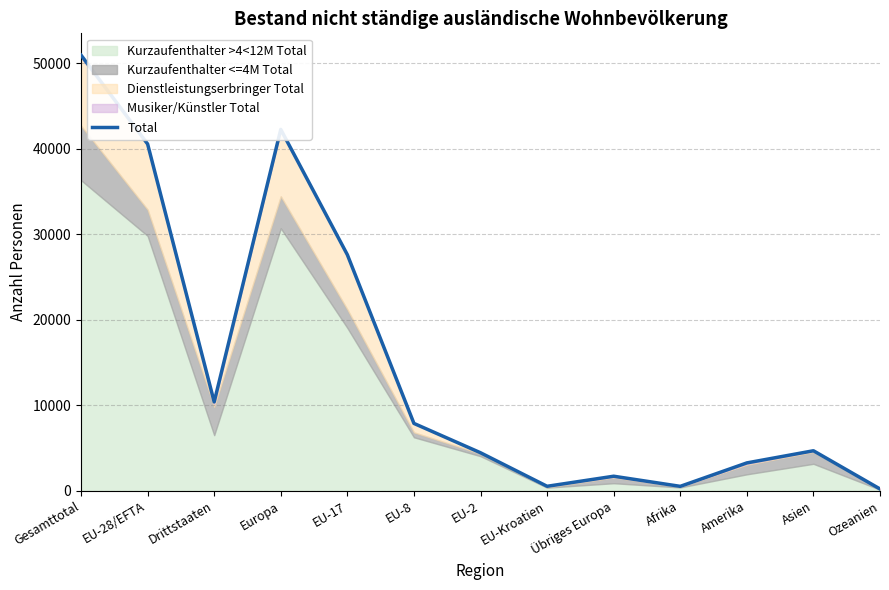

At which category does the data reach its first local peak?

Europa